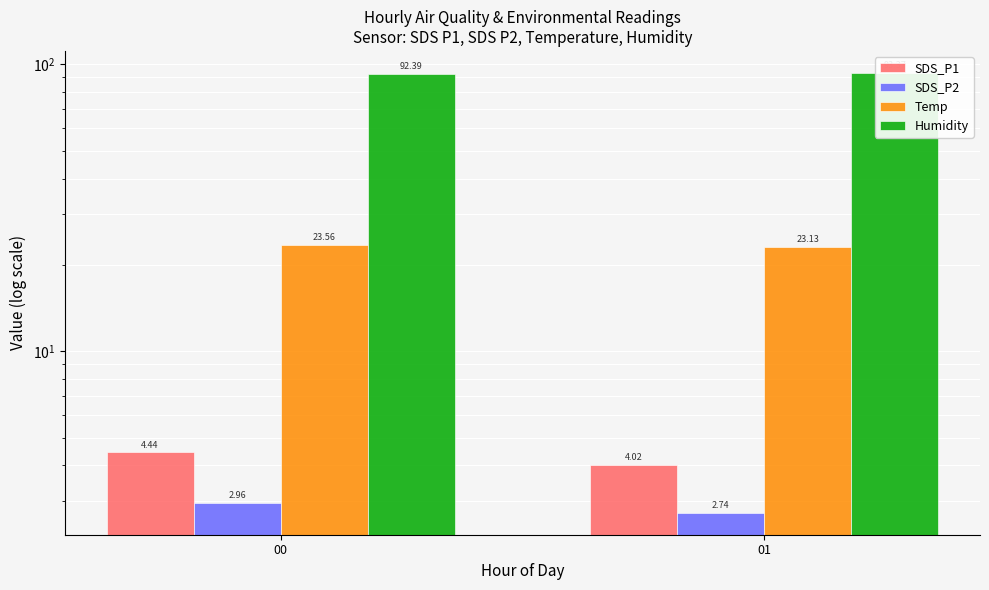

Reading left to right, extract all data points from this chart.

SDS_P1: 00=4.4	01=4.0
SDS_P2: 00=3.0	01=2.7
Temp: 00=23.6	01=23.1
Humidity: 00=92.4	01=93.4